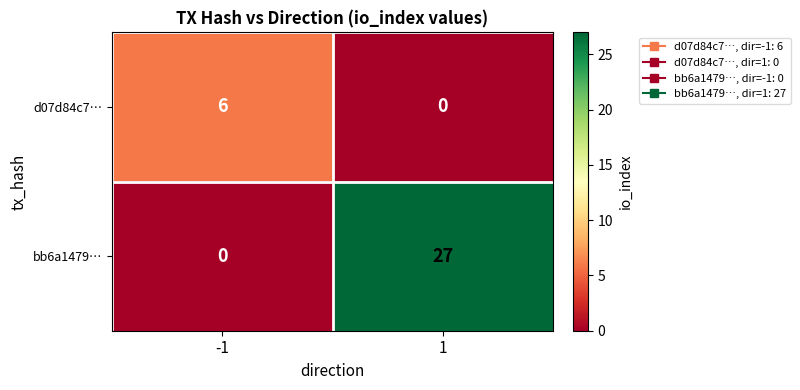

List the series in order of their peak value, lowest first.

d07d84c7…, bb6a1479…